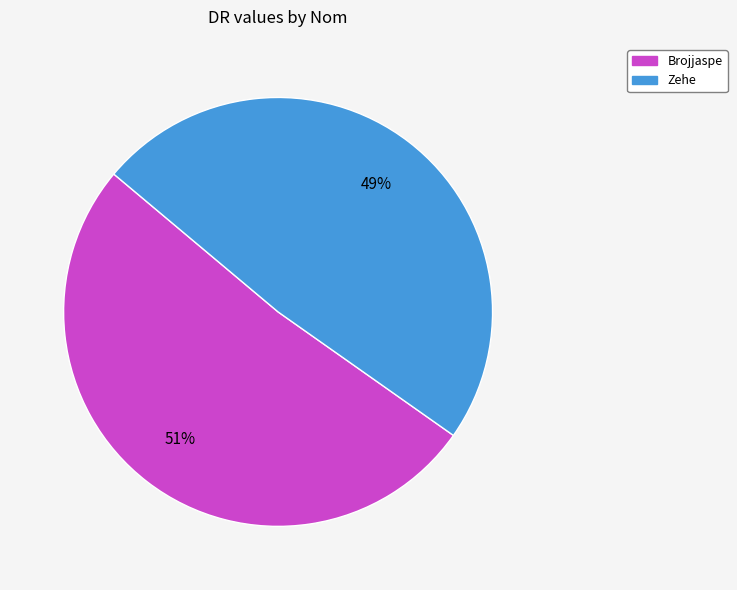

Do Zehe and Brojjaspe together represent more than half of the pie?

Yes